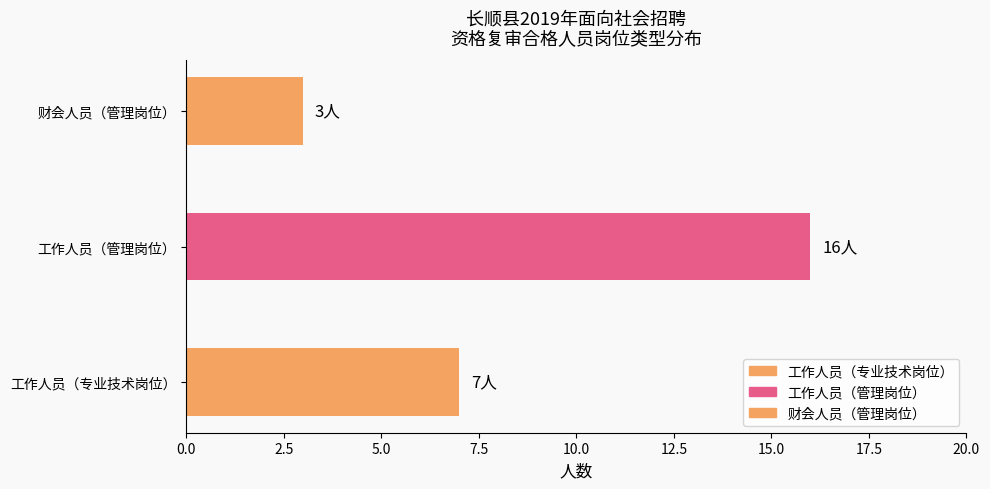

Reading bottom to top, what are all the values shown in this chart?

工作人员（专业技术岗位）=7	工作人员（管理岗位）=16	财会人员（管理岗位）=3